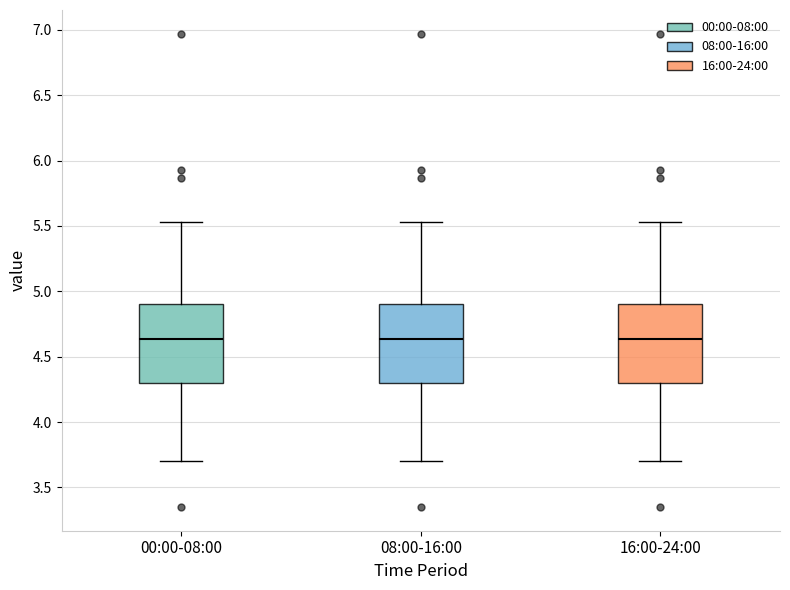

Reading left to right, transcribe this box plot: for each box, give where its median line is, the range the box spans, and where its two whiskers end, as read against the y-axis. The values are not printed on the chart, so give them approximately, as read against the axis.

00:00-08:00: median 4.65, box 4.30 to 4.90, whiskers 3.70 to 5.55
08:00-16:00: median 4.65, box 4.30 to 4.90, whiskers 3.70 to 5.55
16:00-24:00: median 4.65, box 4.30 to 4.90, whiskers 3.70 to 5.55